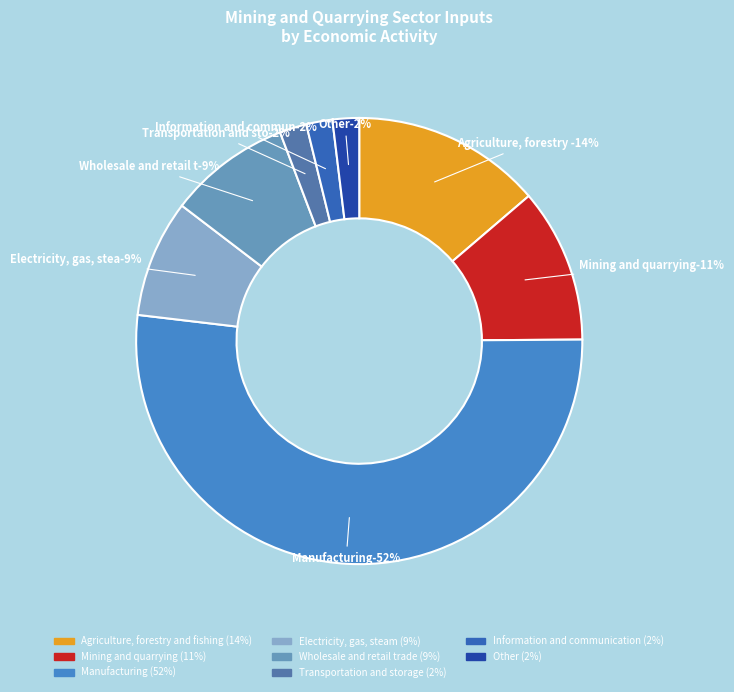

Is Agriculture, forestry and fishing the majority of the pie?

No